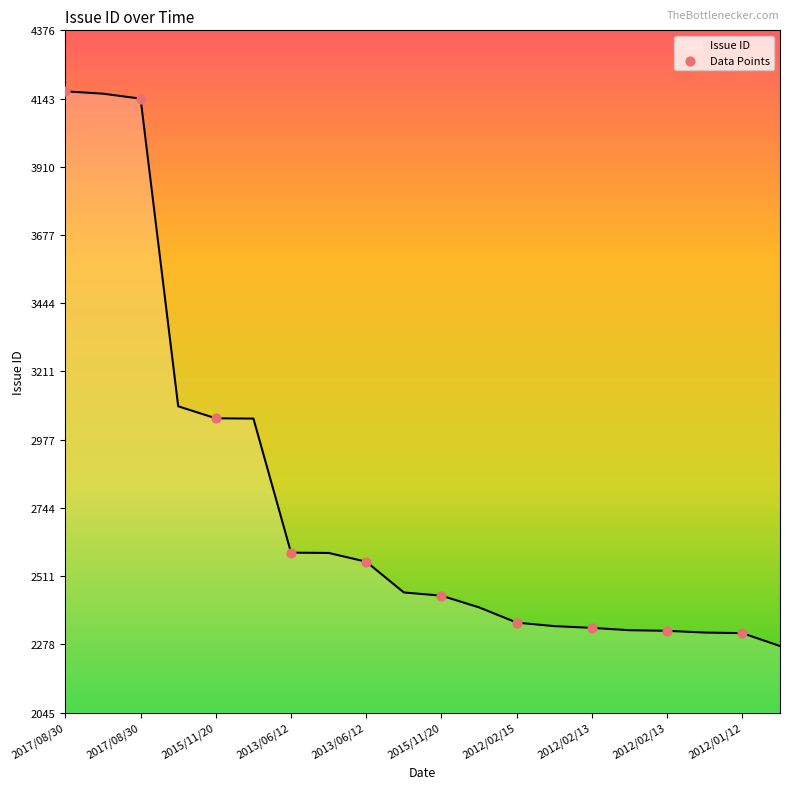

What is the smallest value displayed?

2273